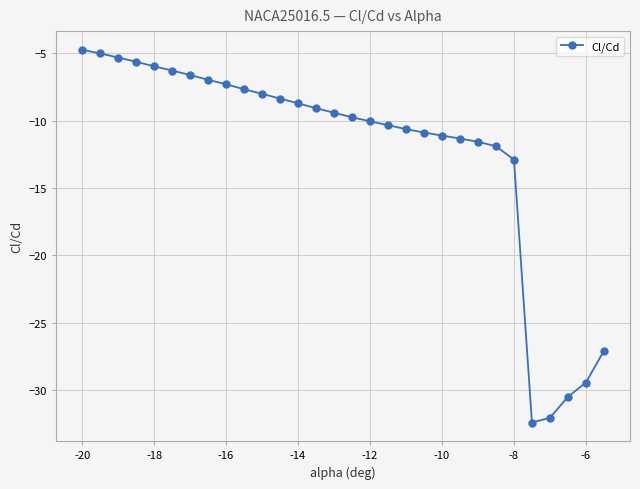

What is the average value?

-12.2